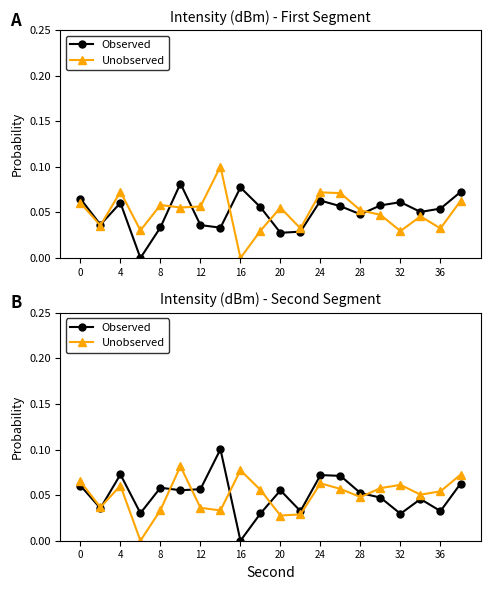

True or false: Observed has more than 1 points higher than both neighbors.

True